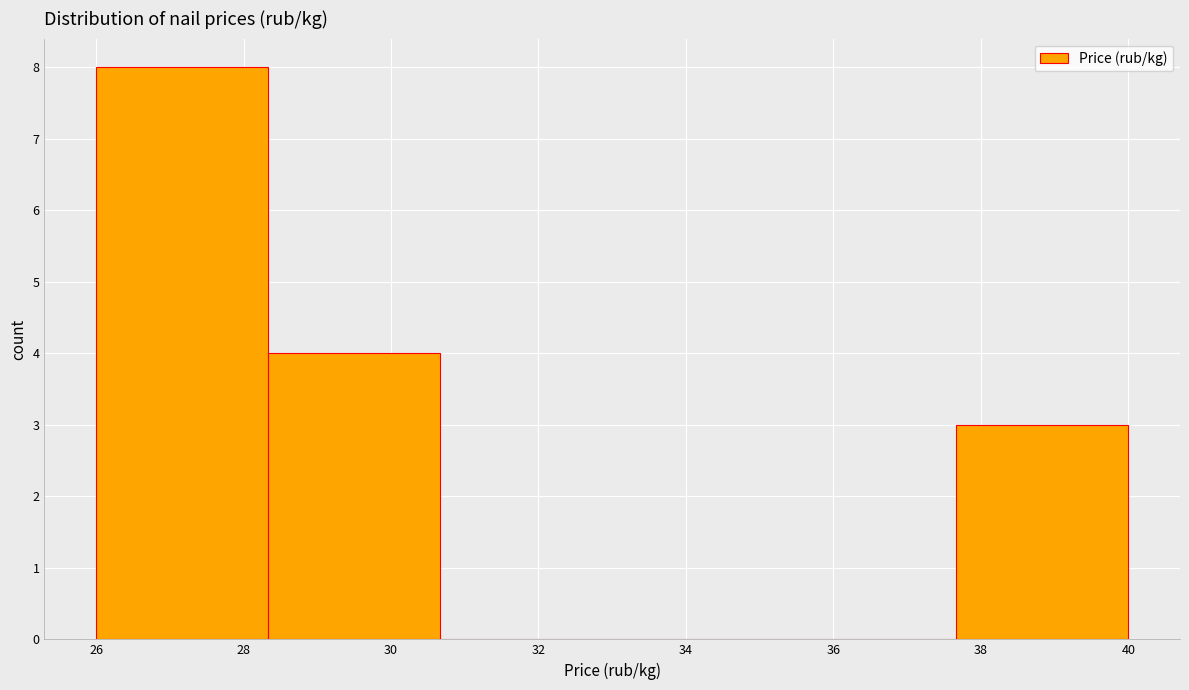

What is the height of the bar covering 28.4 to 30.6 on the x-axis? Neither the bar edges nor the heights are printed on the chart, so give them approximately, as read against the axes.

4